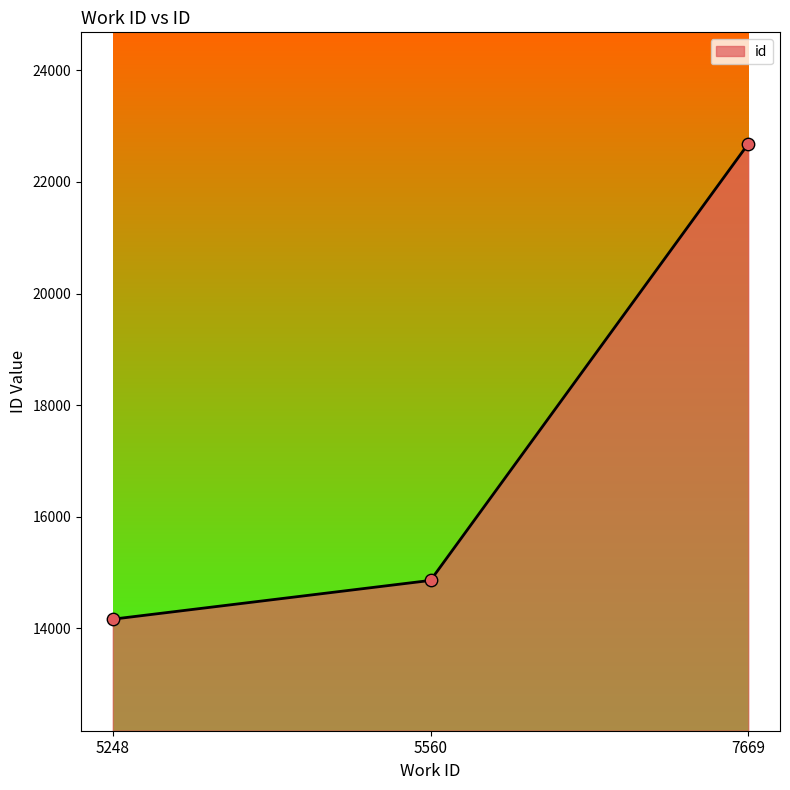

What is the change in value from 5248 to 7669?

+8522